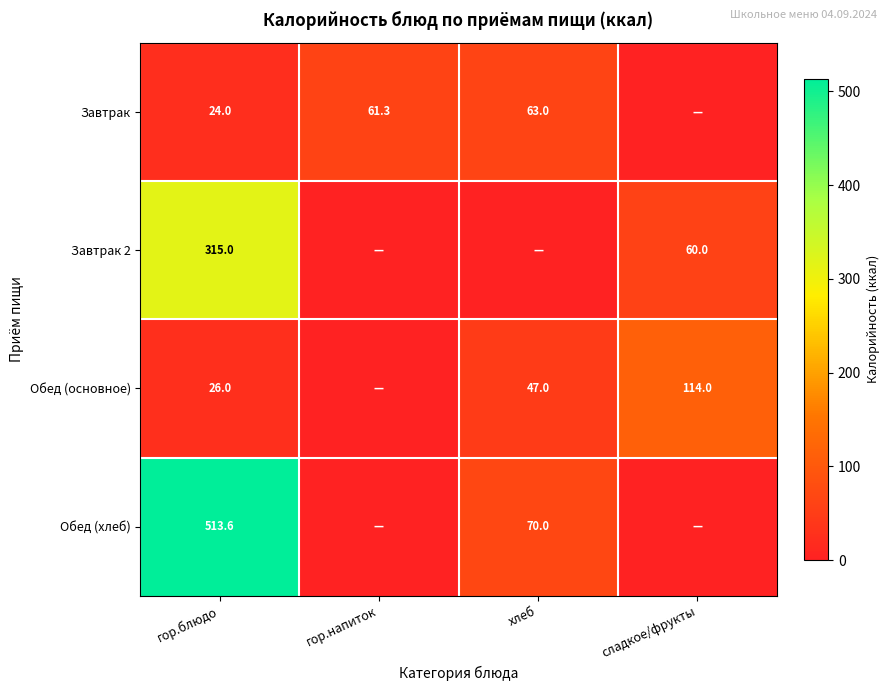

Is it true that Обед (основное) equals 39.8 at гор.блюдо?

False